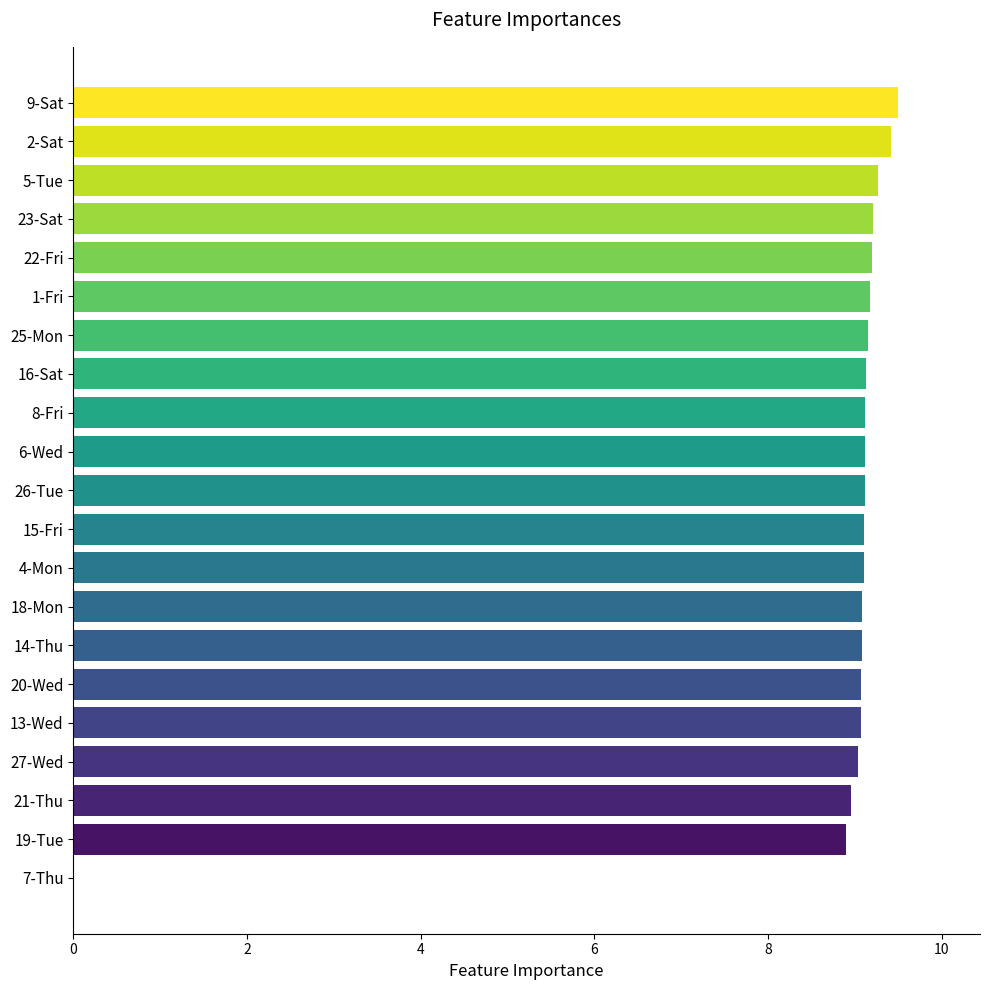

Is it true that the value at 19-Tue is 8.9?

True